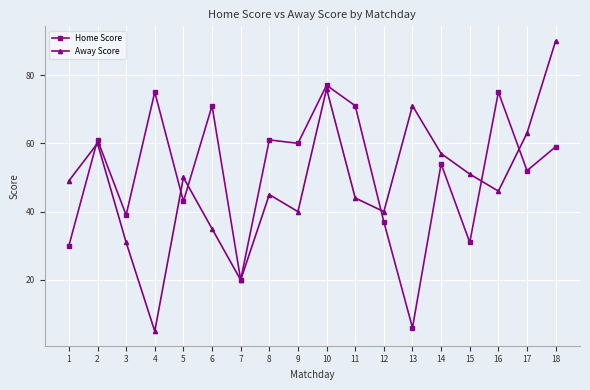

What is the highest value of the Home Score series?

77